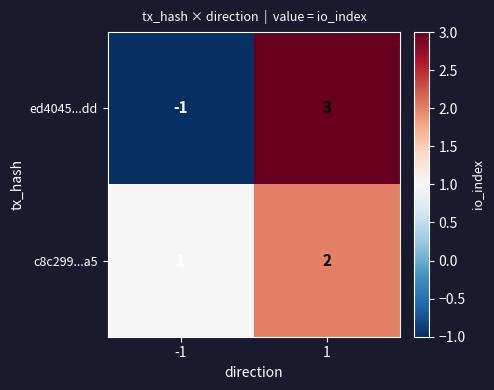

Which series changed the most between -1 and 1?

ed4045...dd